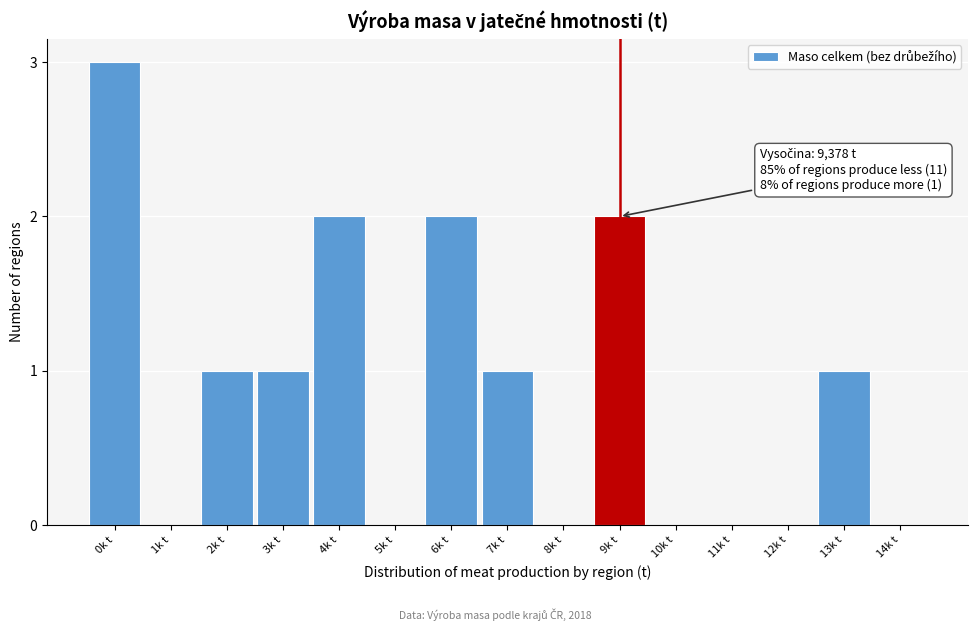

Reading left to right, list all the values displayed in this chart.

0k t=3	1k t=0	2k t=1	3k t=1	4k t=2	5k t=0	6k t=2	7k t=1	8k t=0	9k t=2	10k t=0	11k t=0	12k t=0	13k t=1	14k t=0